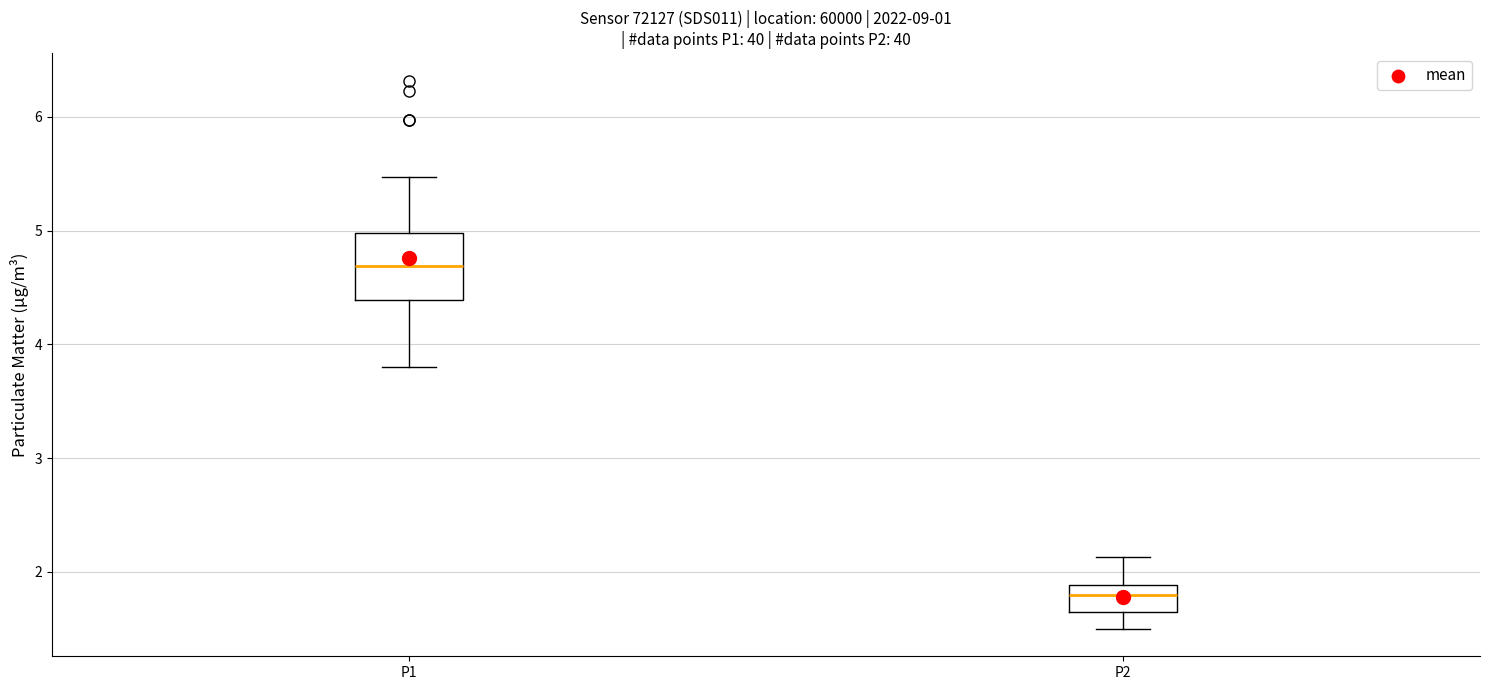

Which box is the tallest, from its lower edge to its upper edge?

P1